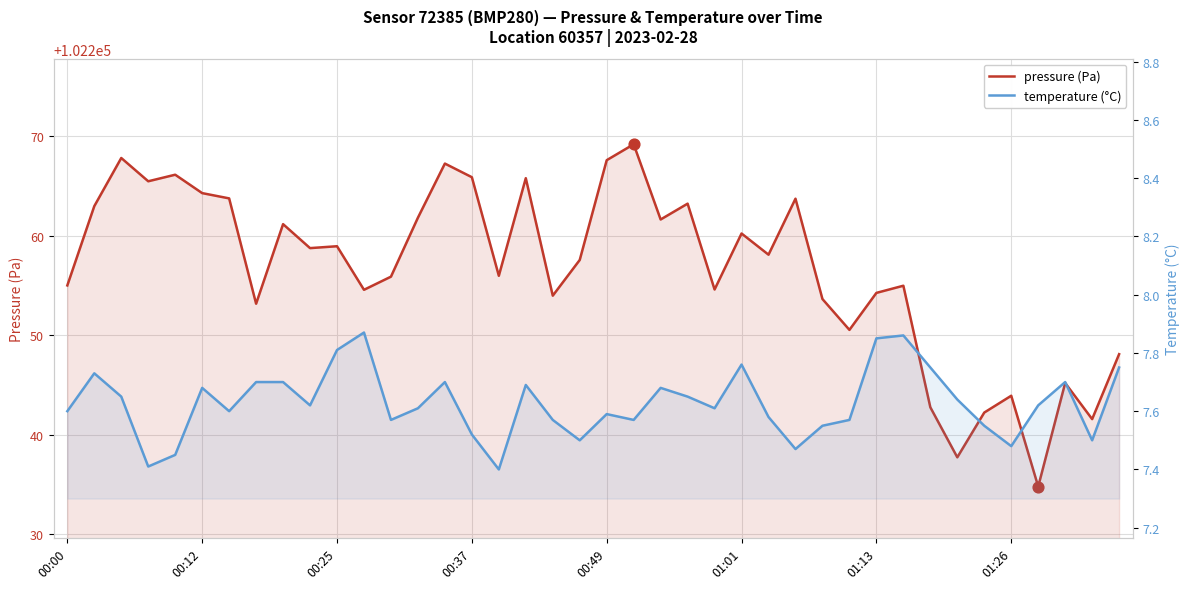

Which series reaches the minimum Y coordinate?

temperature